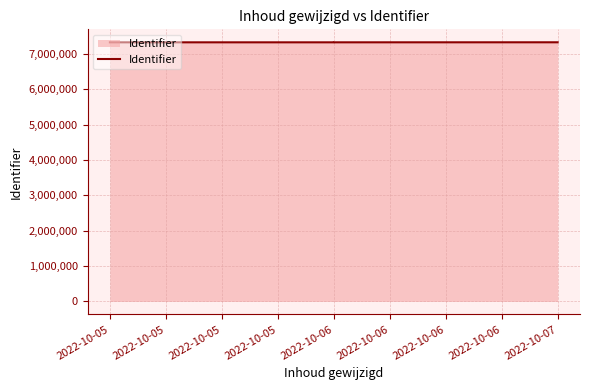

The value at 2022-10-06 is 7323112. True or false?

True